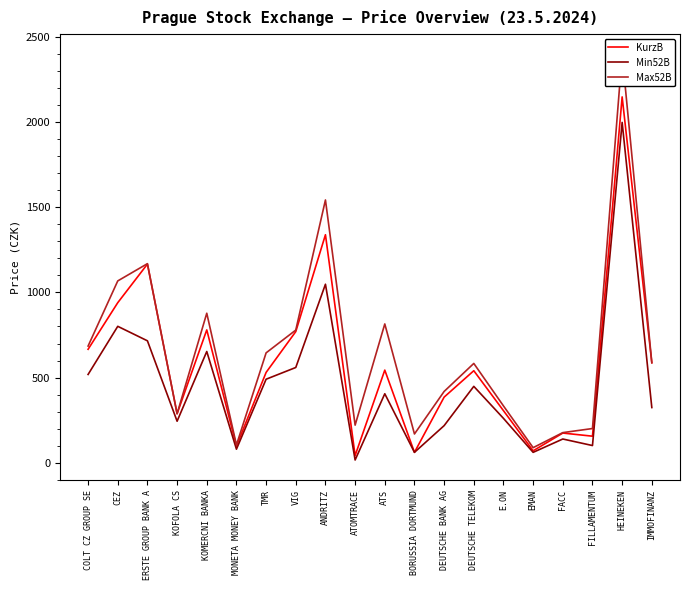

Reading right to left, what are all the values shown in this chart?

KurzB: IMMOFINANZ=587.0	HEINEKEN=2150.0	FILLAMENTUM=155.0	FACC=173.4	EMAN=69.0	E.ON=305.0	DEUTSCHE TELEKOM=540.0	DEUTSCHE BANK AG=384.8	BORUSSIA DORTMUND=60.0	ATS=543.5	ATOMTRACE=41.0	ANDRITZ=1339.5	VIG=770.0	TMR=530.0	MONETA MONEY BANK=97.3	KOMERCNI BANKA=780.0	KOFOLA CS=287.0	ERSTE GROUP BANK A=1167.0	CEZ=940.0	COLT CZ GROUP SE=666.0
Min52B: IMMOFINANZ=323.4	HEINEKEN=2000.0	FILLAMENTUM=100.0	FACC=138.4	EMAN=60.0	E.ON=259.8	DEUTSCHE TELEKOM=448.0	DEUTSCHE BANK AG=217.0	BORUSSIA DORTMUND=60.0	ATS=404.5	ATOMTRACE=15.0	ANDRITZ=1048.5	VIG=559.0	TMR=490.0	MONETA MONEY BANK=78.5	KOMERCNI BANKA=653.0	KOFOLA CS=243.0	ERSTE GROUP BANK A=715.8	CEZ=801.0	COLT CZ GROUP SE=518.0
Max52B: IMMOFINANZ=587.0	HEINEKEN=2400.0	FILLAMENTUM=200.0	FACC=176.0	EMAN=87.5	E.ON=333.0	DEUTSCHE TELEKOM=582.8	DEUTSCHE BANK AG=418.0	BORUSSIA DORTMUND=168.0	ATS=815.0	ATOMTRACE=220.0	ANDRITZ=1544.0	VIG=779.0	TMR=645.0	MONETA MONEY BANK=103.6	KOMERCNI BANKA=878.0	KOFOLA CS=287.0	ERSTE GROUP BANK A=1169.5	CEZ=1068.0	COLT CZ GROUP SE=685.0